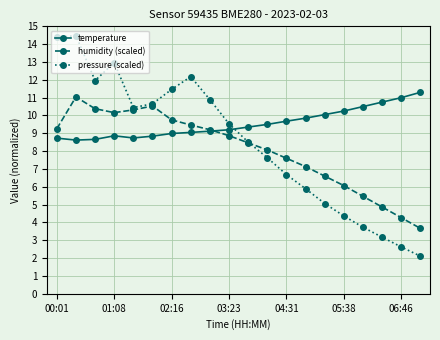

What is the minimum value shown in the chart?

2.1